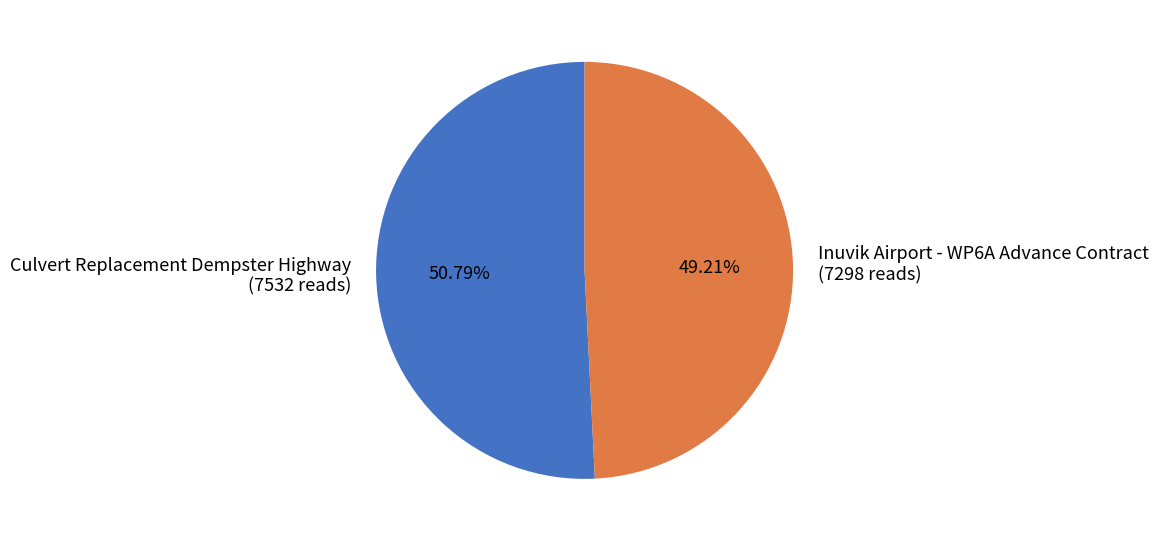

Is there a majority slice in this chart?

Yes